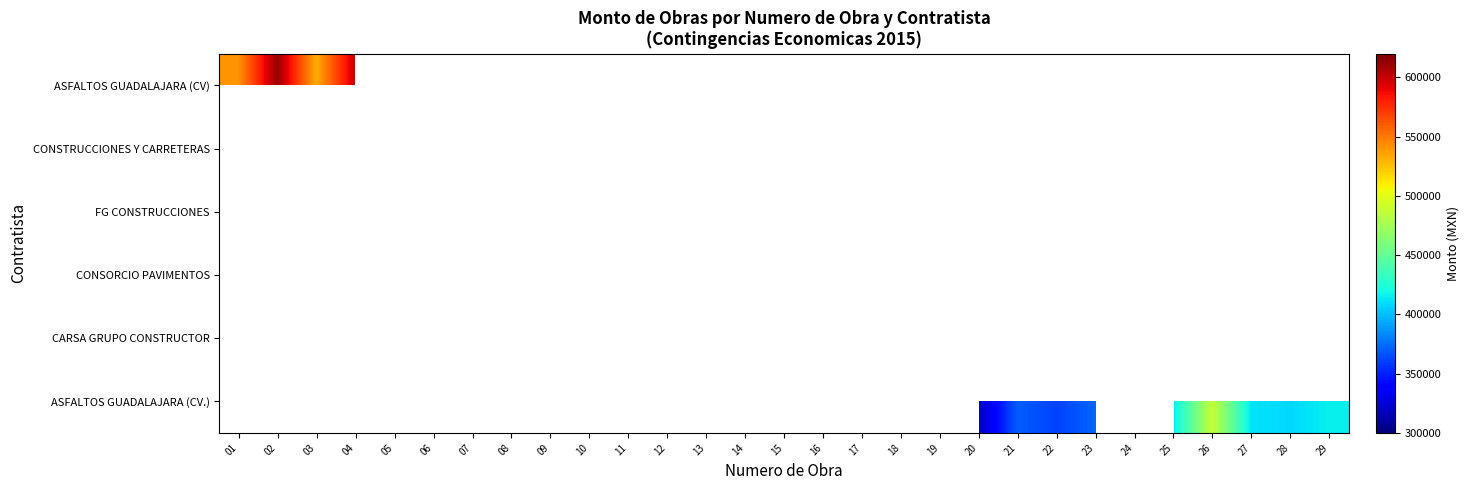

Which category has the lowest value across all series?

12